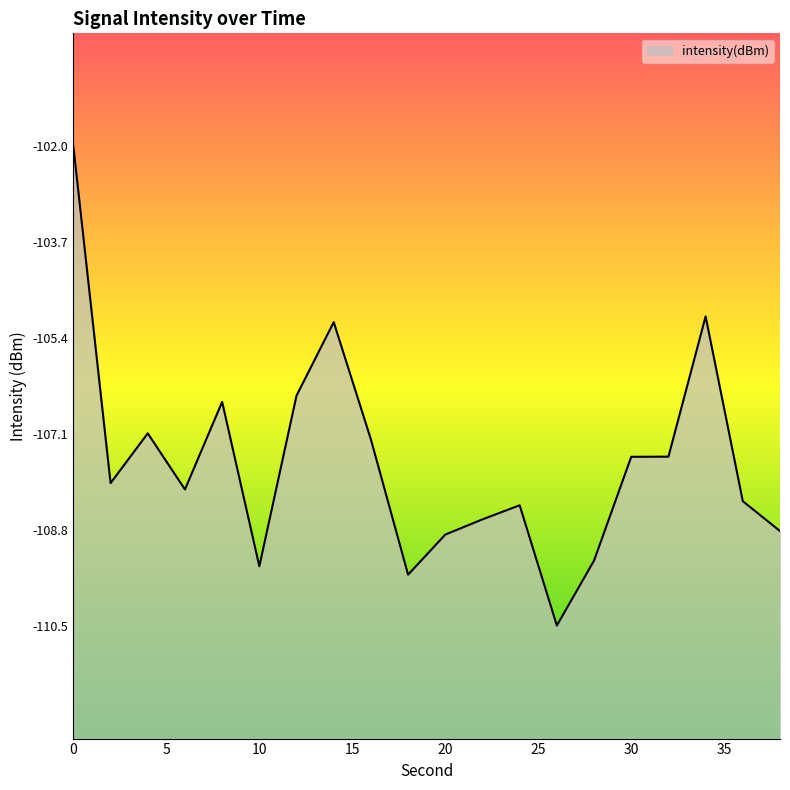

What is the difference between the values at 36 and 16?

1.1